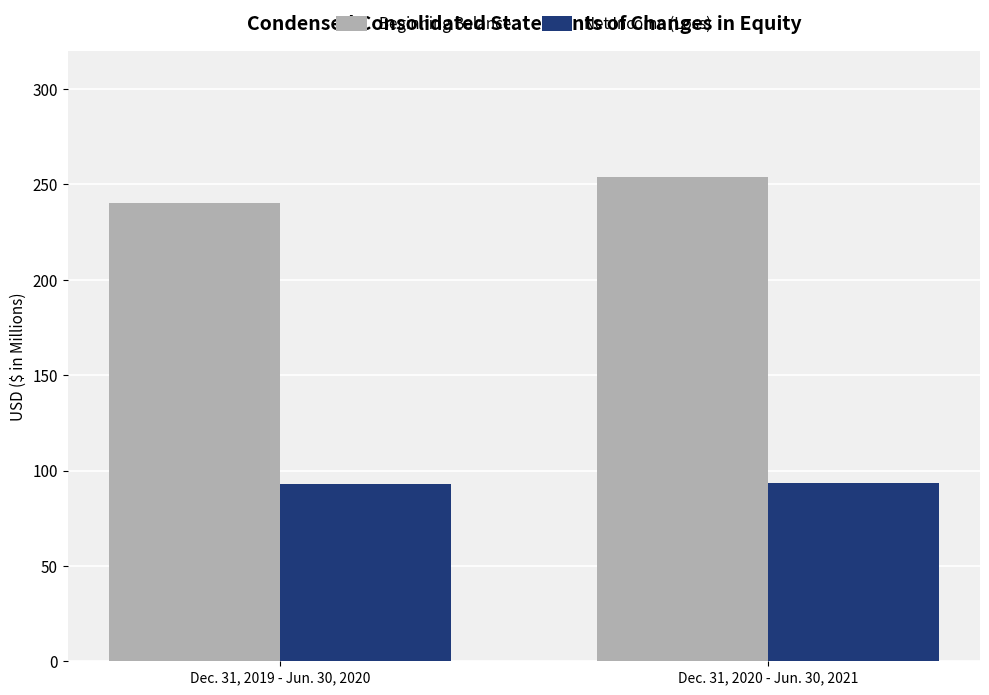

What is the lowest value of the Beginning Balance series?

240.2